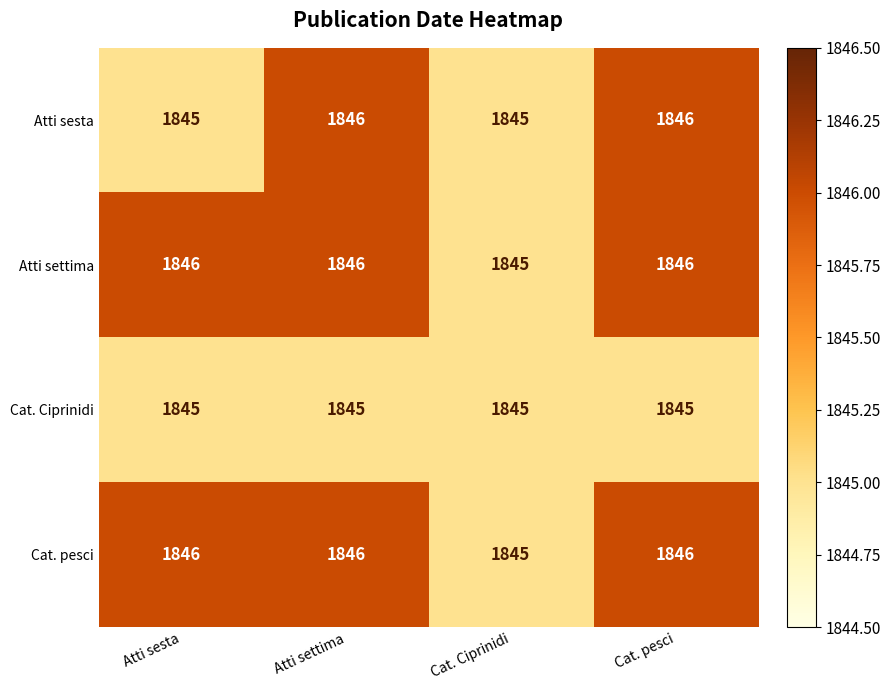

Is it true that Cat. Ciprinidi equals 1845 at Atti settima?

True